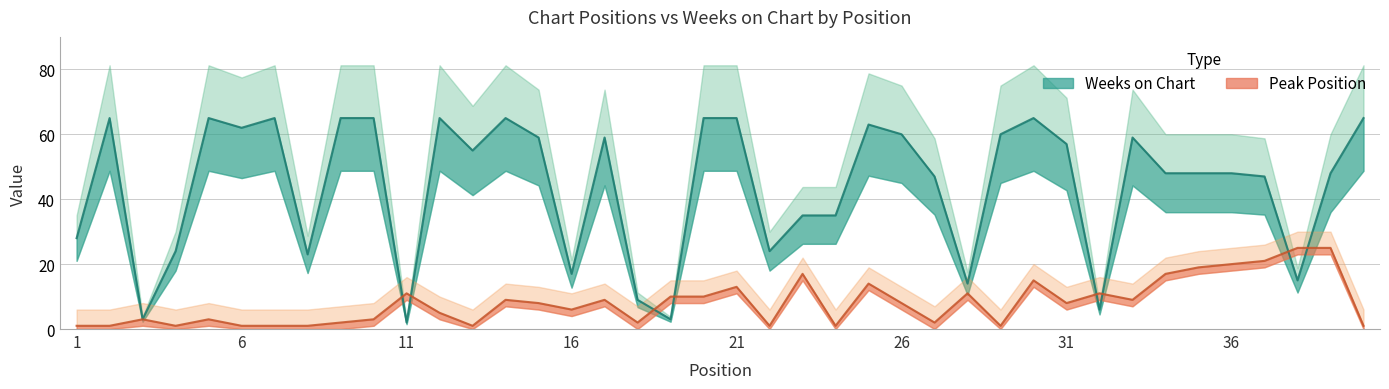

What is the value of the Peak Position point at the 29th from the left?

1